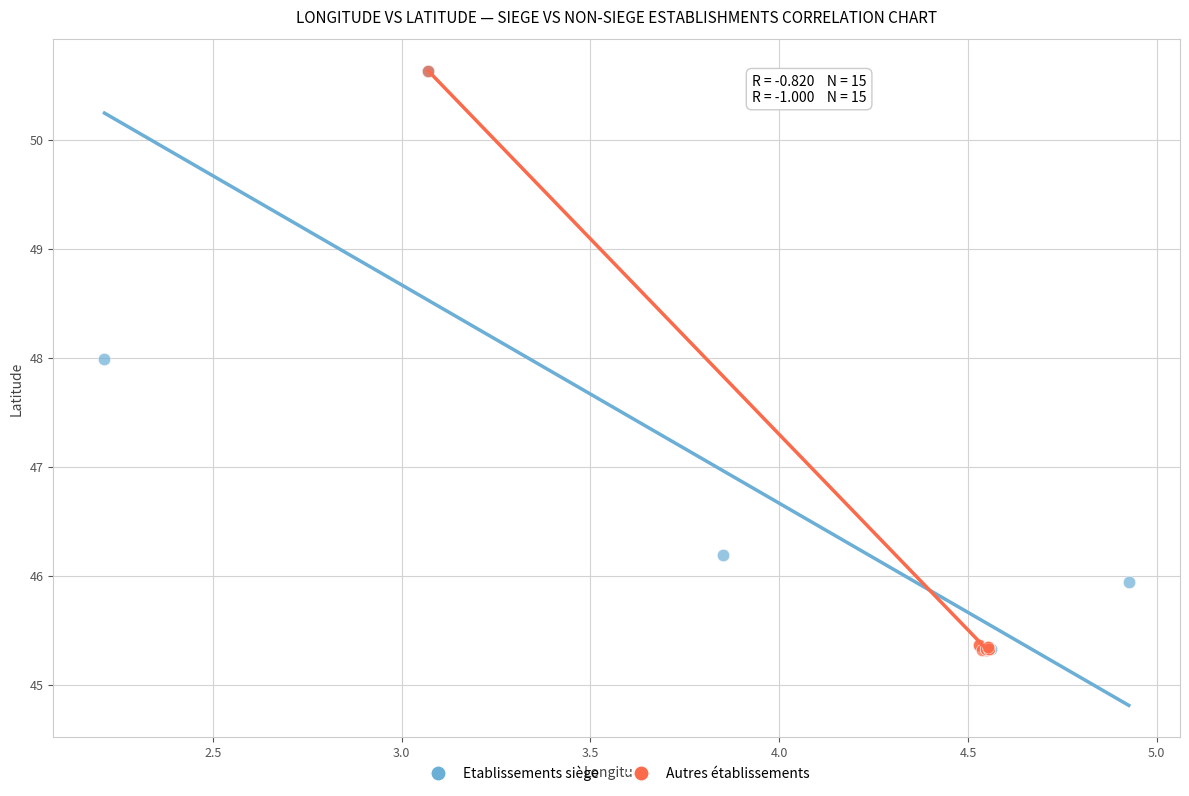

What are all the series names shown in the legend?

Etablissements siège, Autres établissements